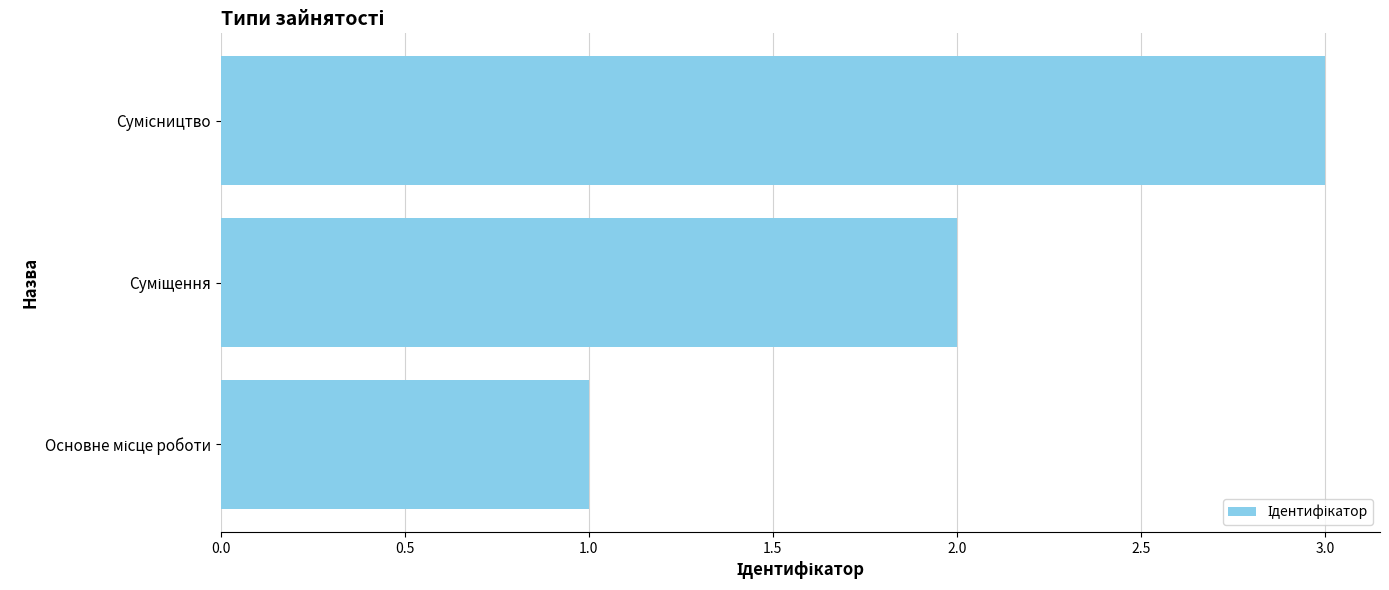

What is the maximum value shown in the chart?

3